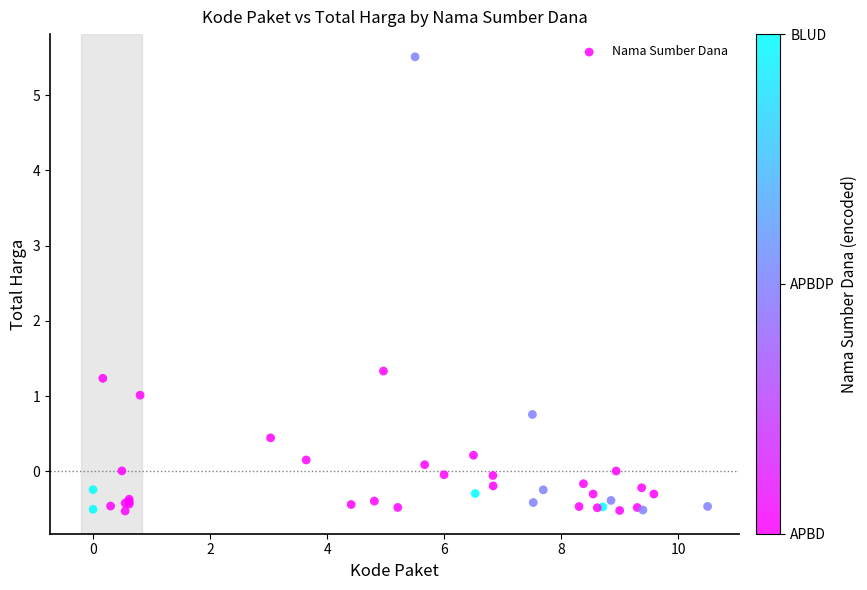

What Y value in the scatter plot is closest to 2?

1.3